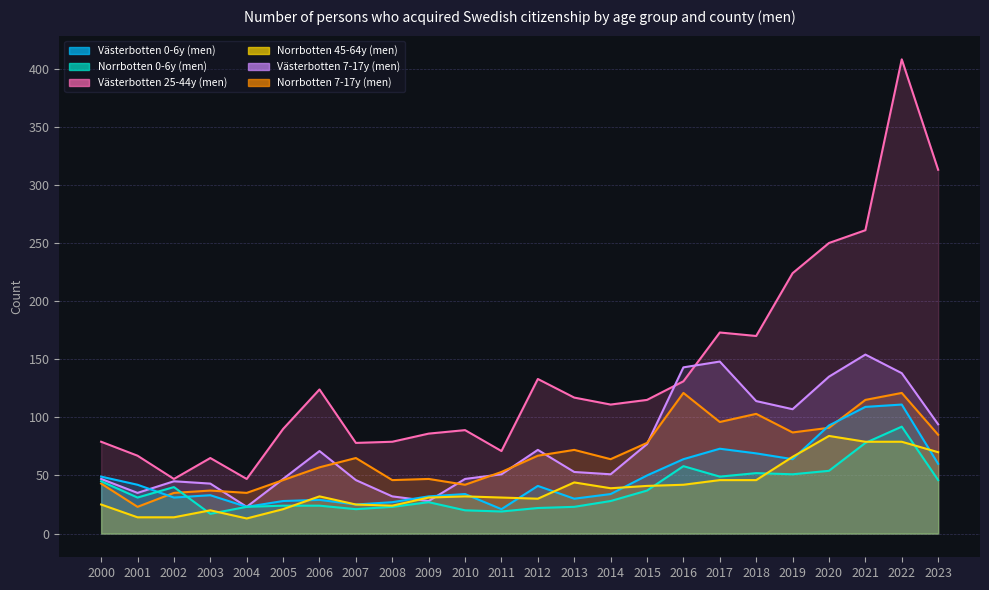

Between 2000 and 2003, which is larger?

2000